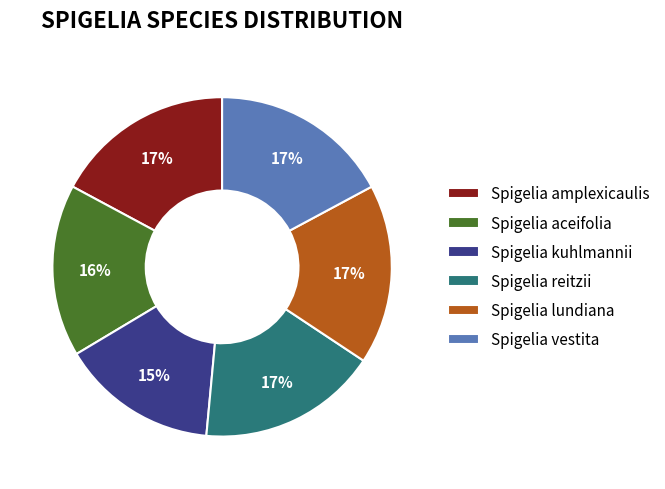

Does any single category account for the majority?

No